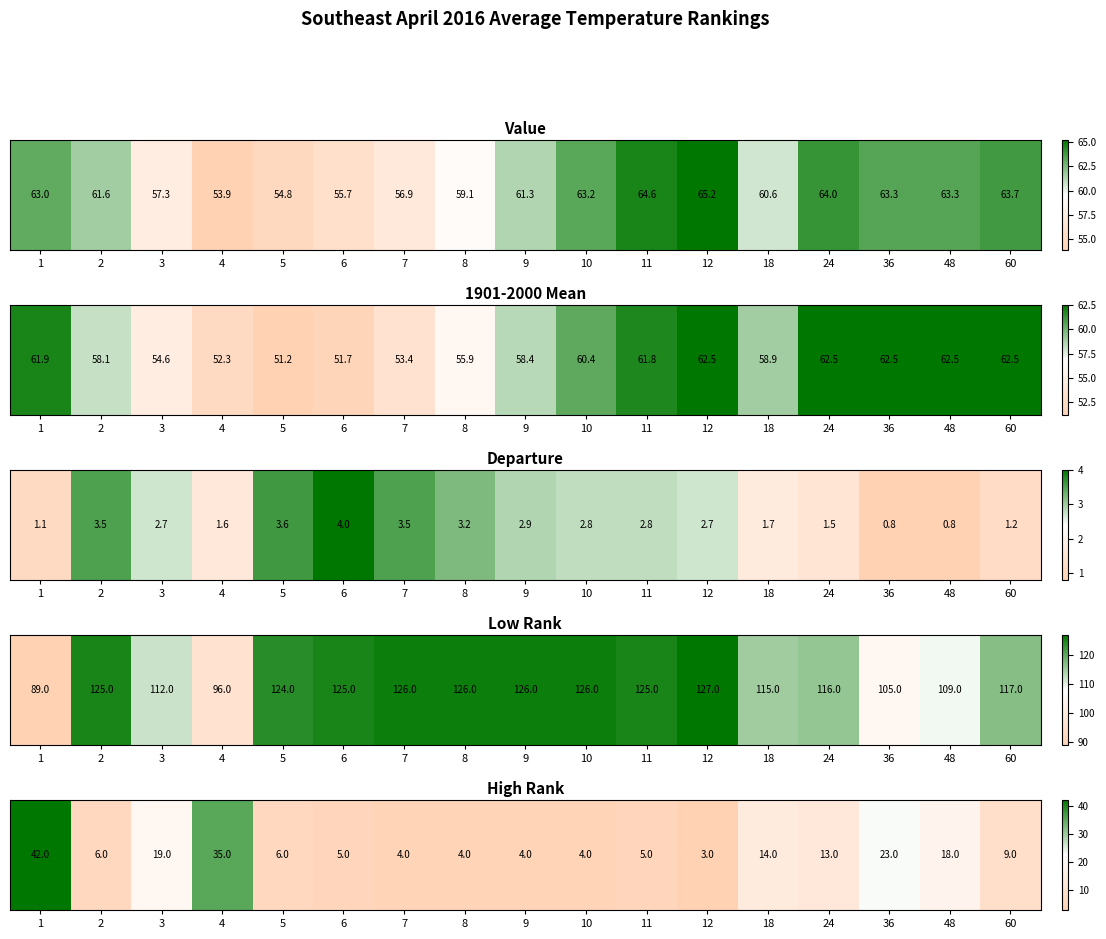

Count the number of values greater than 6.

8